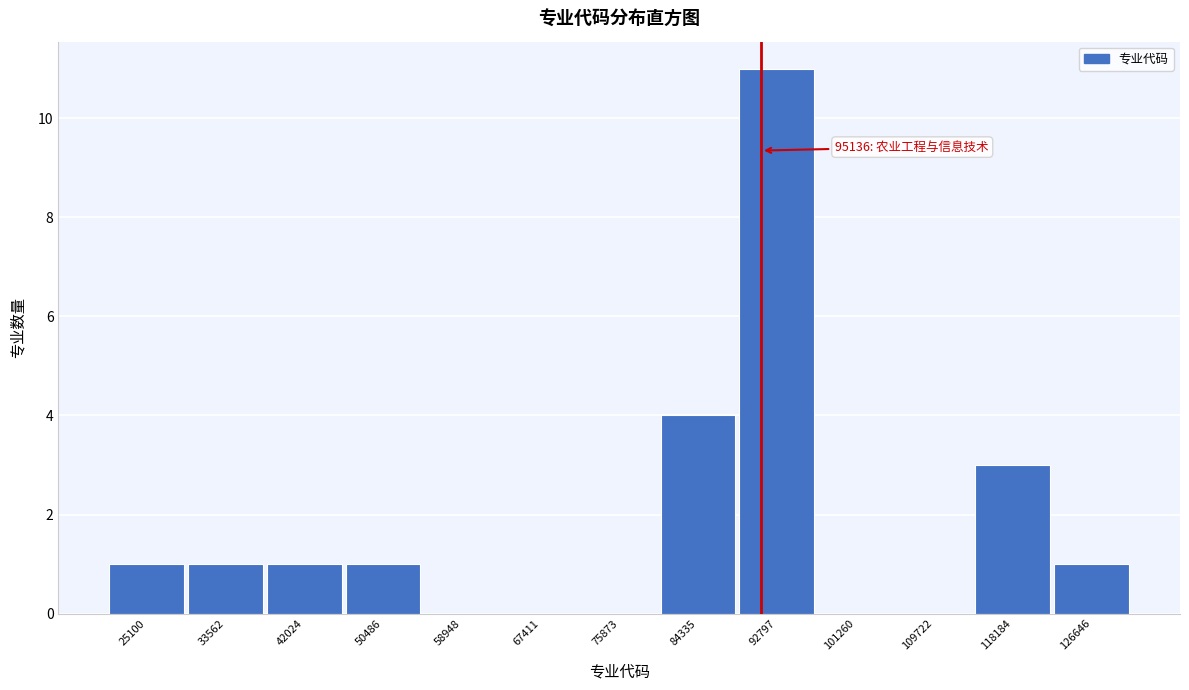

Reading left to right, extract all data points from this chart.

25100=1	33562=1	42024=1	50486=1	58948=0	67411=0	75873=0	84335=4	92797=11	101260=0	109722=0	118184=3	126646=1